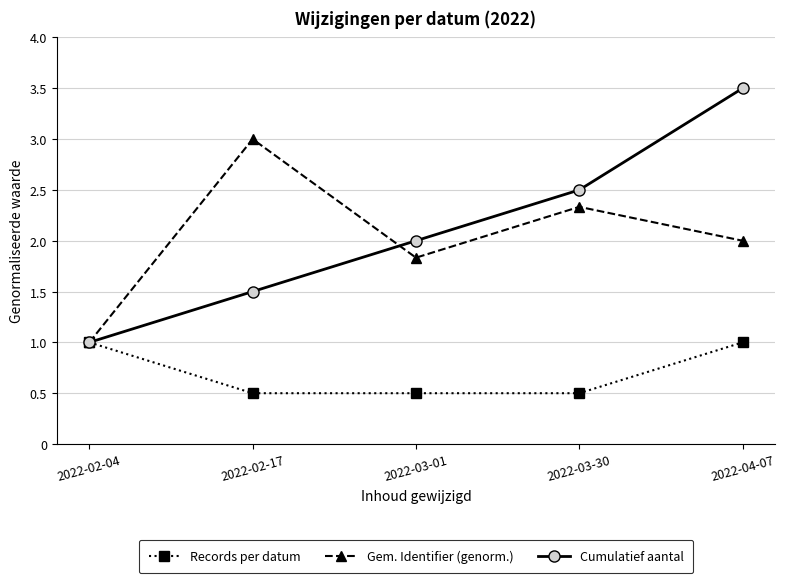

At which label does Gem. Identifier (genorm.) reach its minimum?

2022-02-04